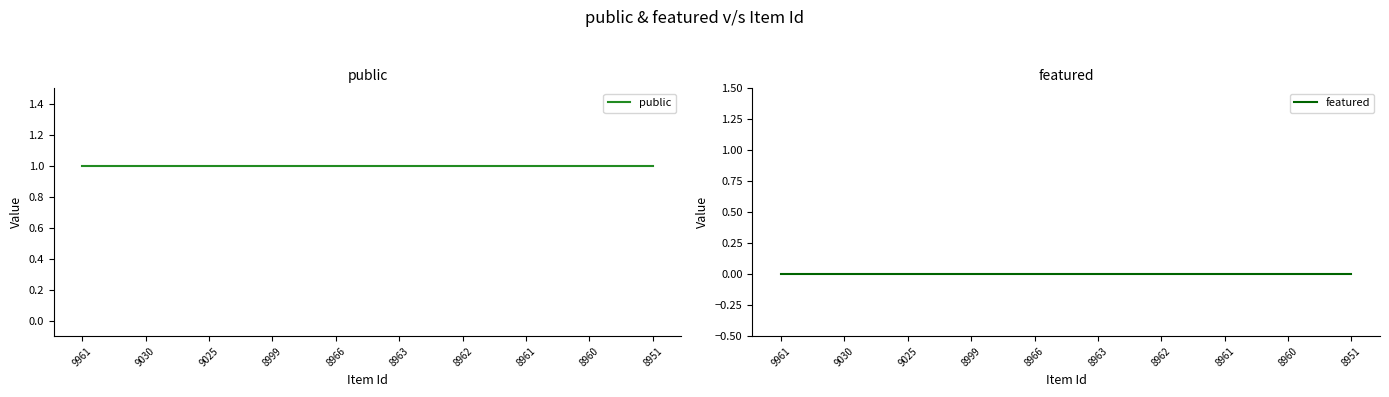

How many data points does each series have?

10